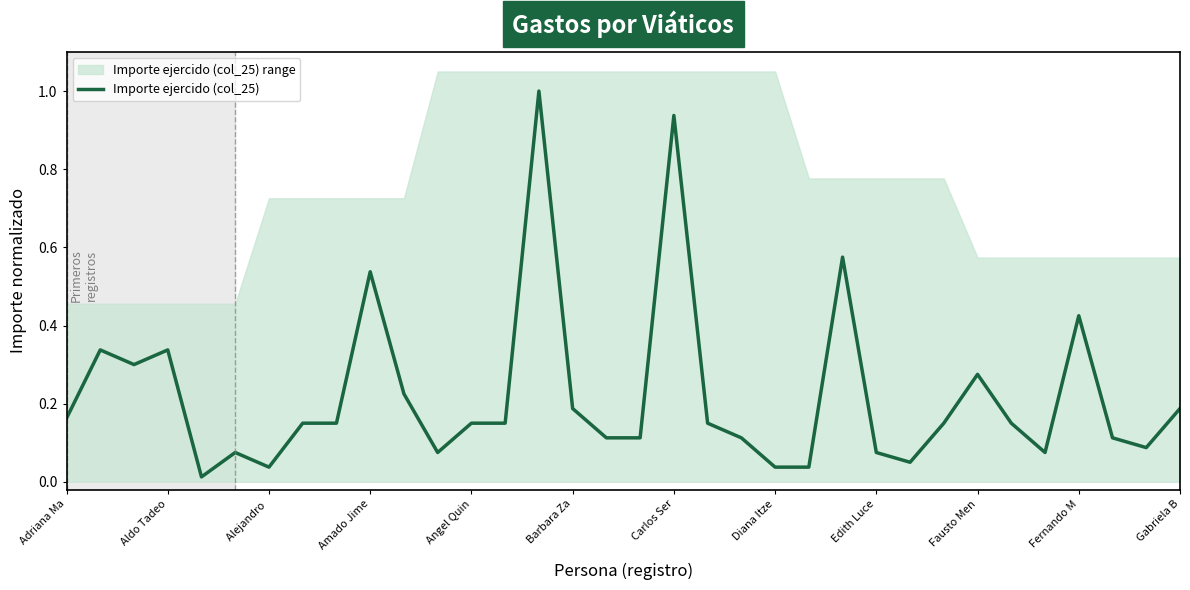

The chart shows a value of 0.2 at Barbara Za. True or false?

True